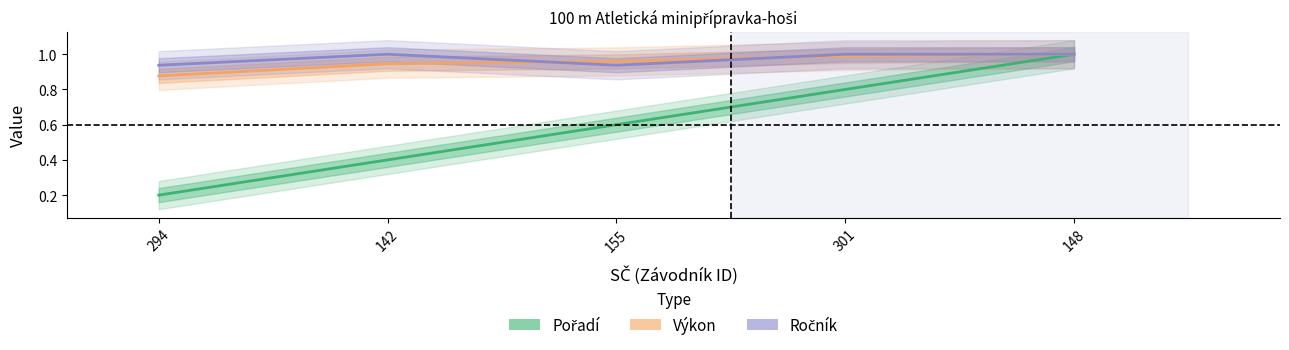

What is the highest value of the Výkon series?

1.0